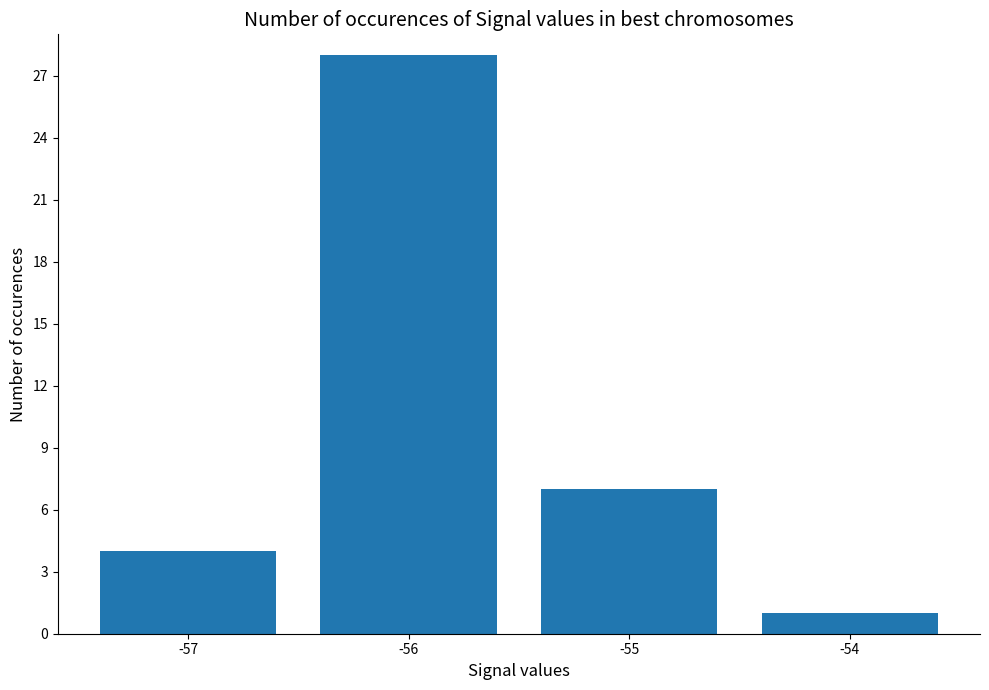

Rank the categories by value from highest to lowest.

-56, -55, -57, -54